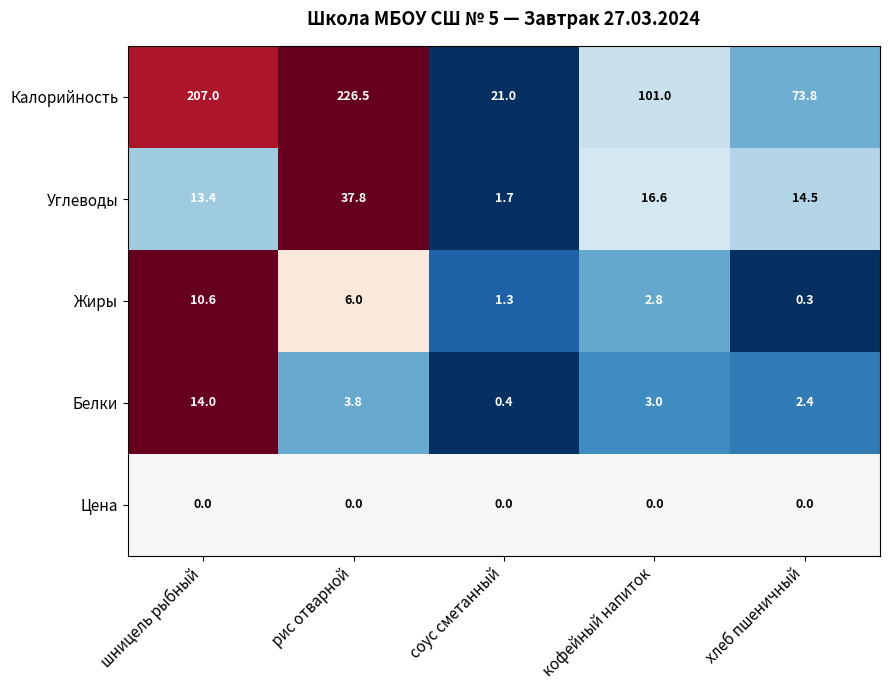

Which series has the largest total across all categories?

Калорийность